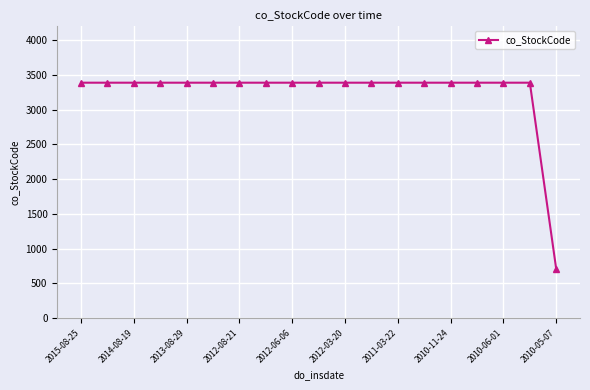

What is the value of the 14th point from the left?

3389